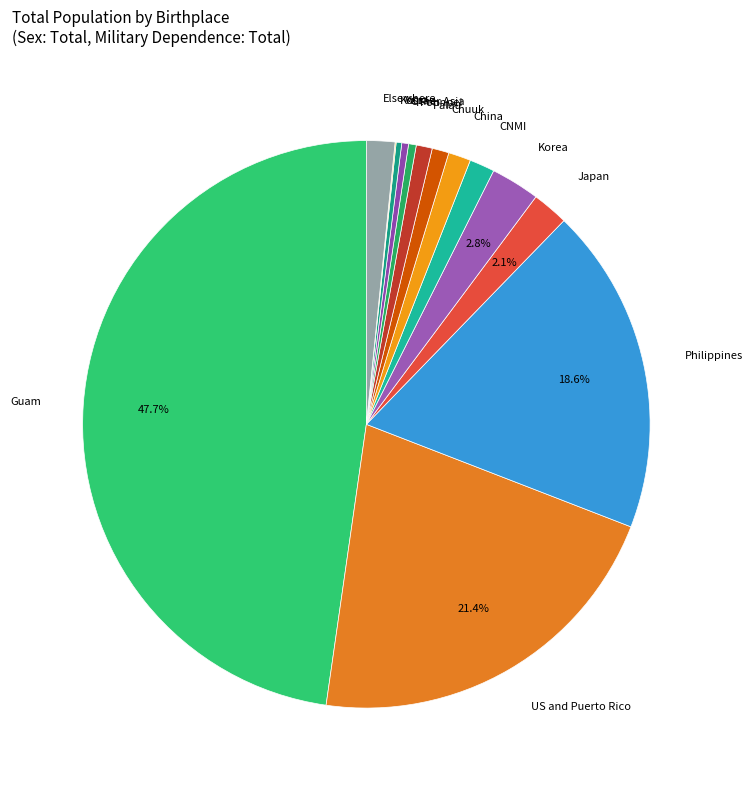

To the nearest percent, what is the difference between the Chuuk and Korea slice percentages?

2%